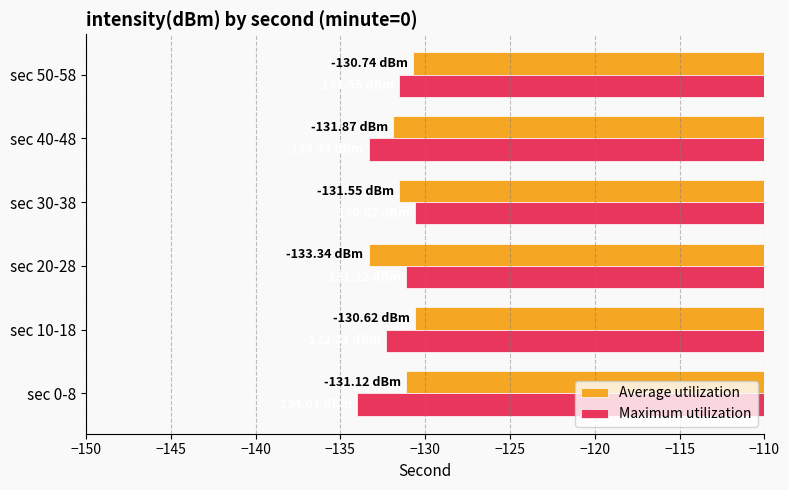

What is the difference between the Average utilization values at sec 20-28 and sec 40-48?

1.5